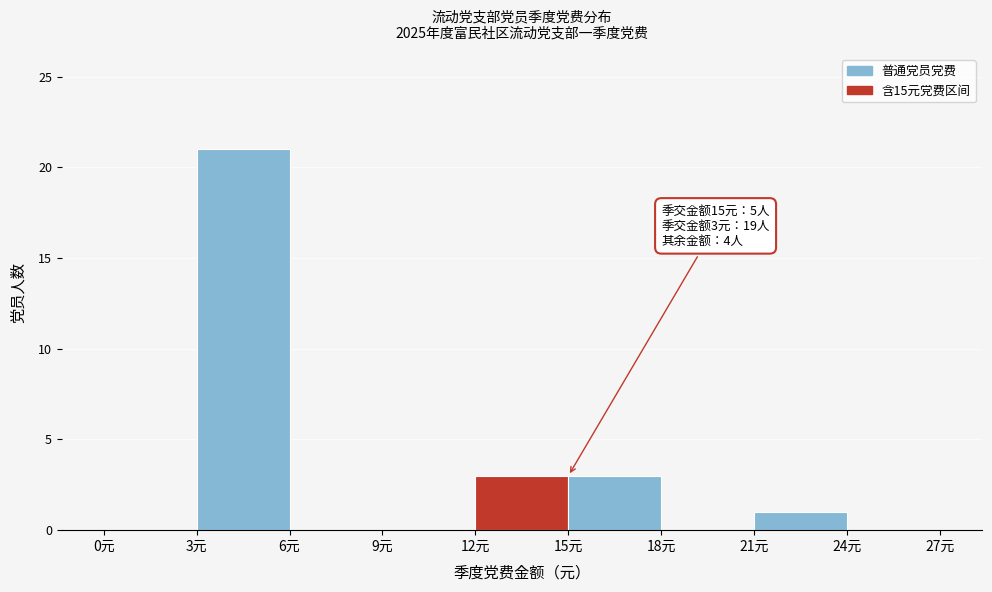

Which range on the x-axis has the tallest bar?

3 to 6